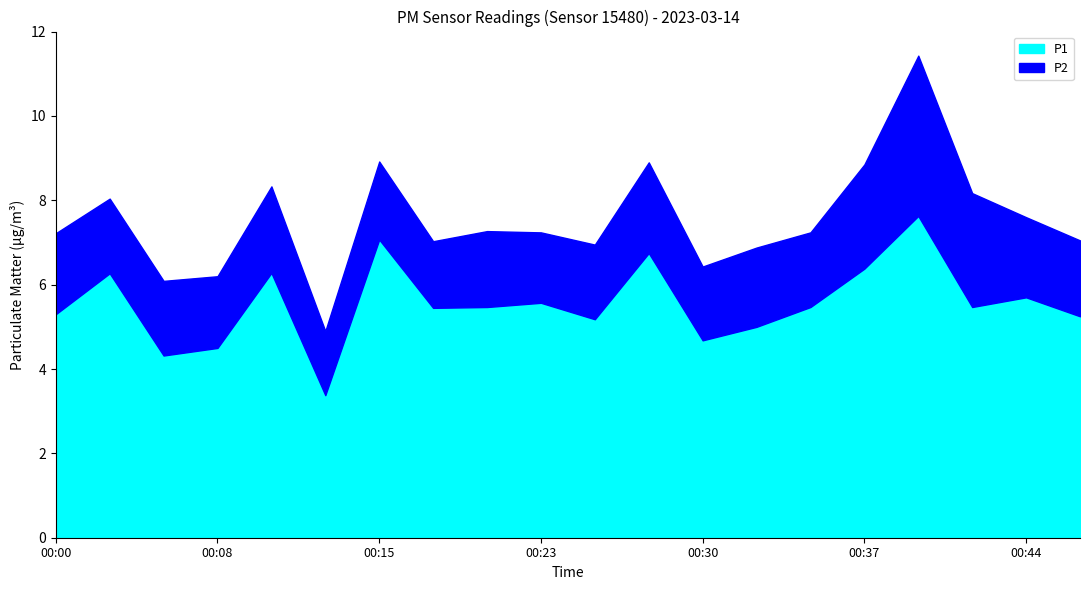

Rank the categories by value from highest to lowest.

00:40, 00:15, 00:27, 00:37, 00:10, 00:03, 00:44, 00:23, 00:20, 00:35, 00:42, 00:18, 00:00, 00:47, 00:25, 00:32, 00:30, 00:08, 00:05, 00:13